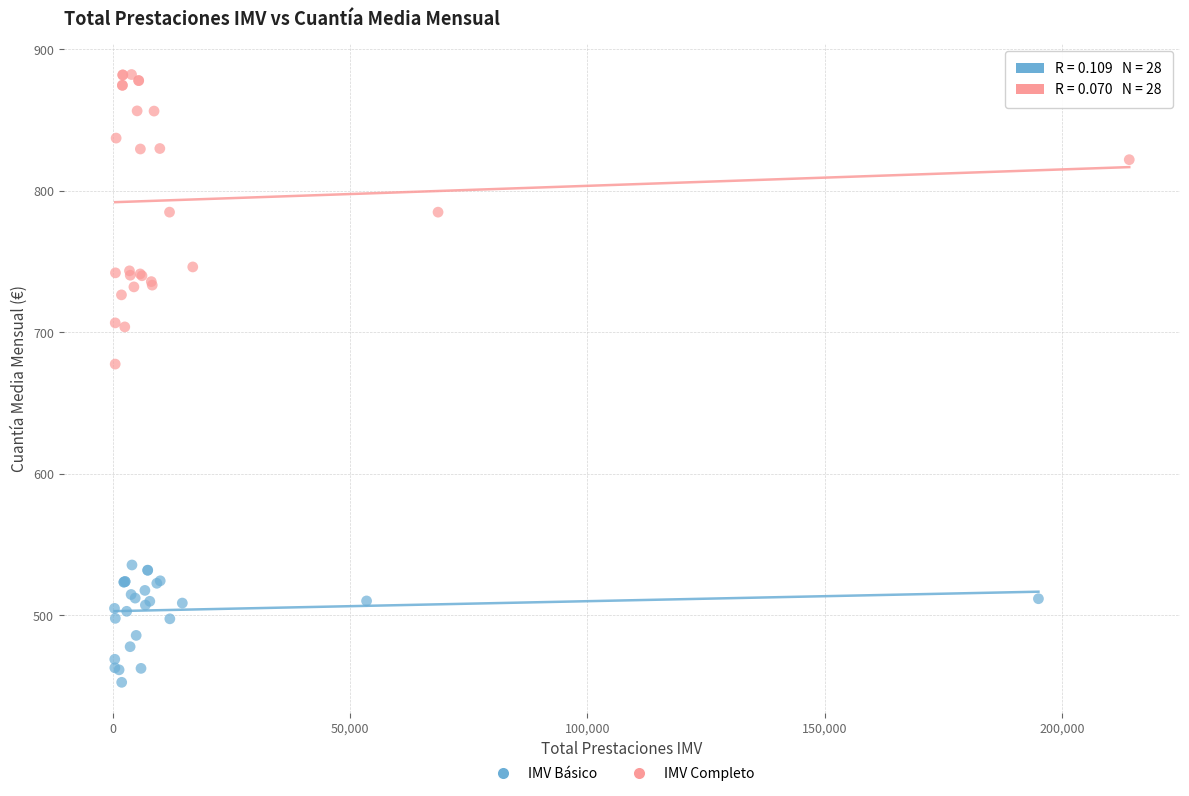

Which series has the widest spread of Y values?

IMV Completo